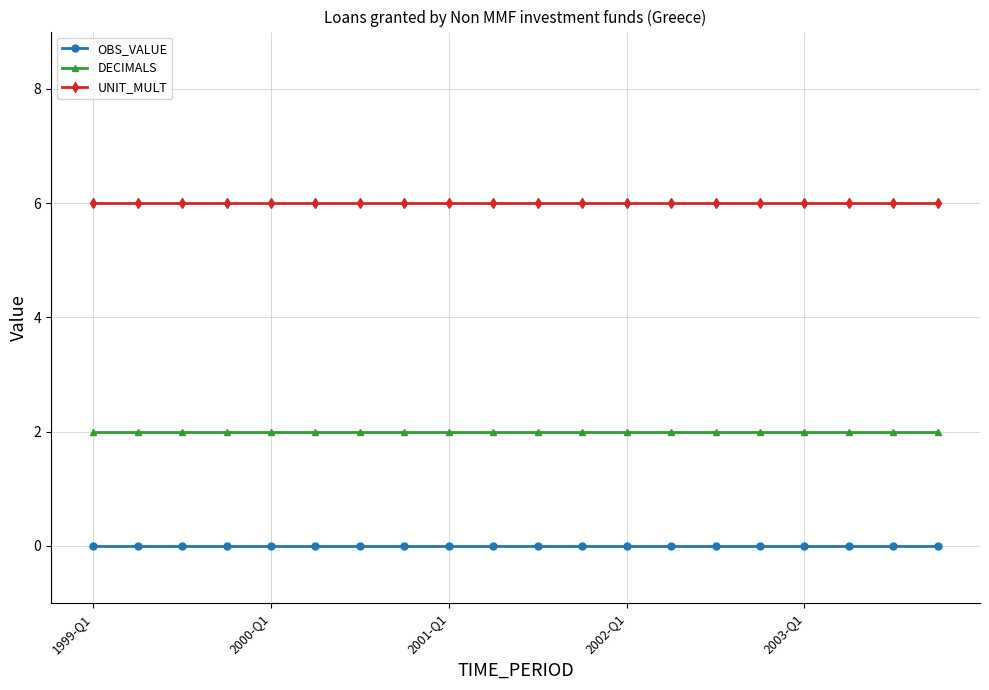

Reading left to right, transcribe all the data shown in this chart.

OBS_VALUE: 0	0	0	0	0	0	0	0	0	0	0	0	0	0	0	0	0	0	0	0
DECIMALS: 2	2	2	2	2	2	2	2	2	2	2	2	2	2	2	2	2	2	2	2
UNIT_MULT: 6	6	6	6	6	6	6	6	6	6	6	6	6	6	6	6	6	6	6	6